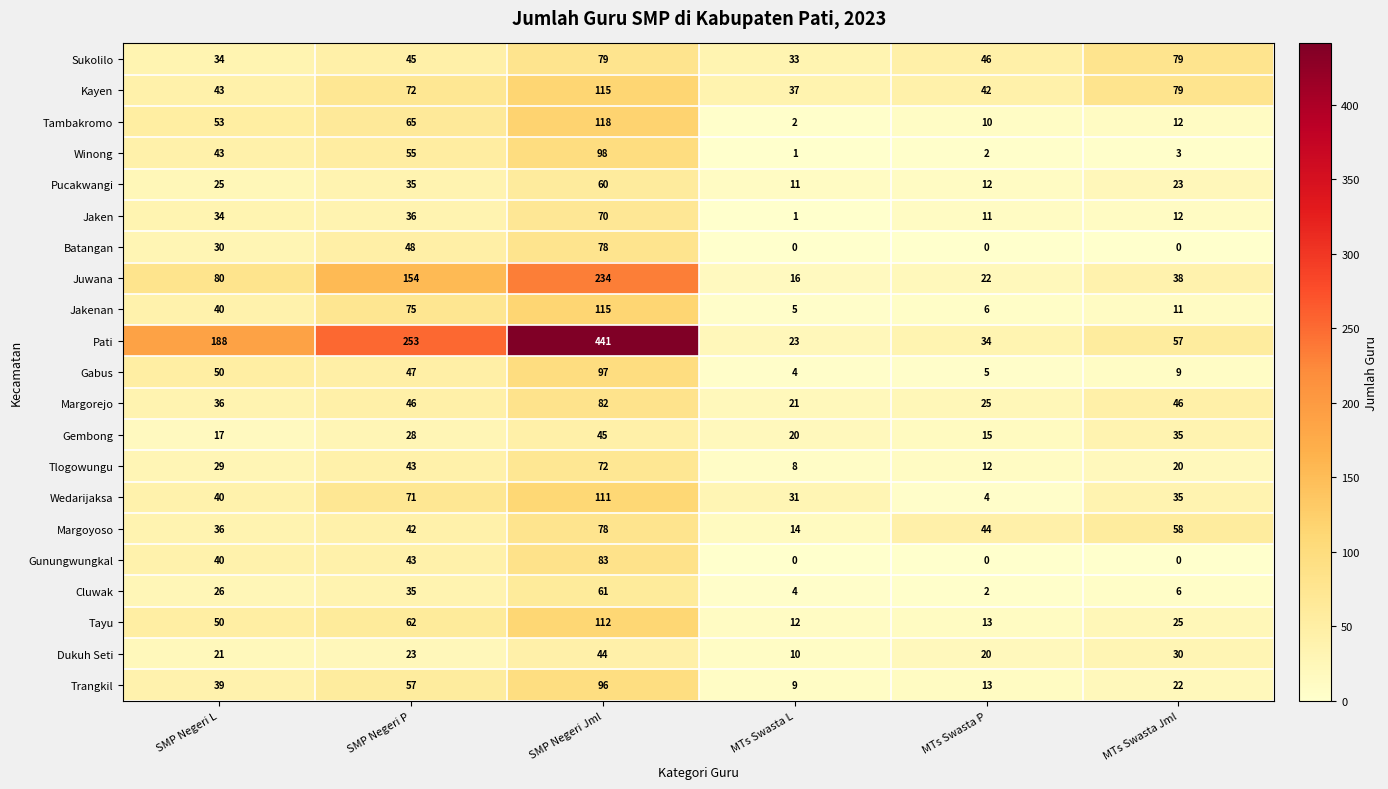

True or false: Batangan has a value of 39 at SMP Negeri L.

False